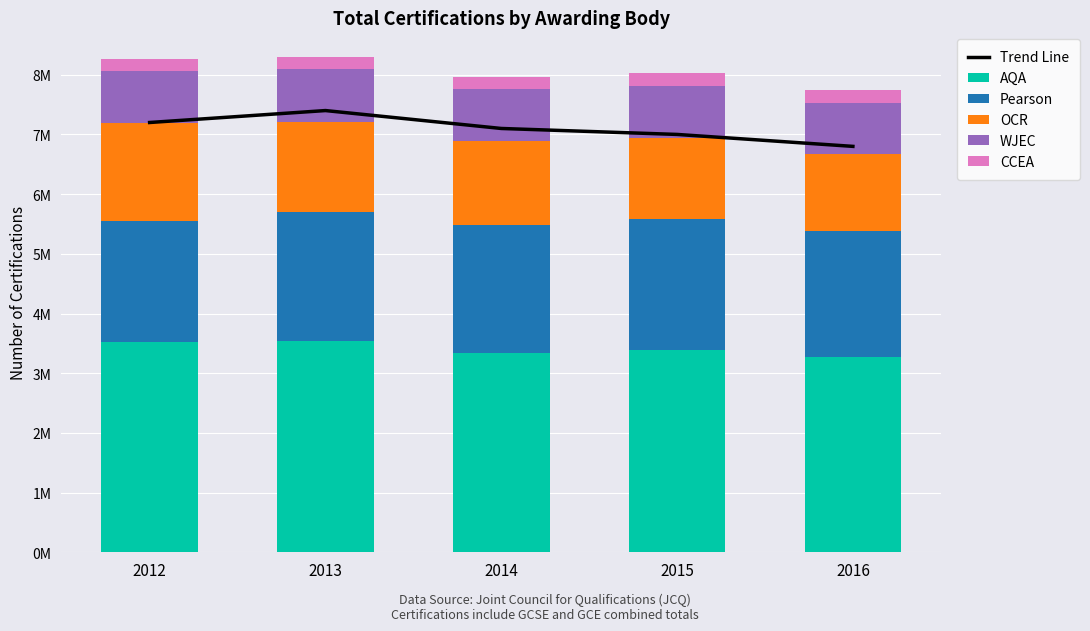

At how many categories does at least one series exceed 367482?

5